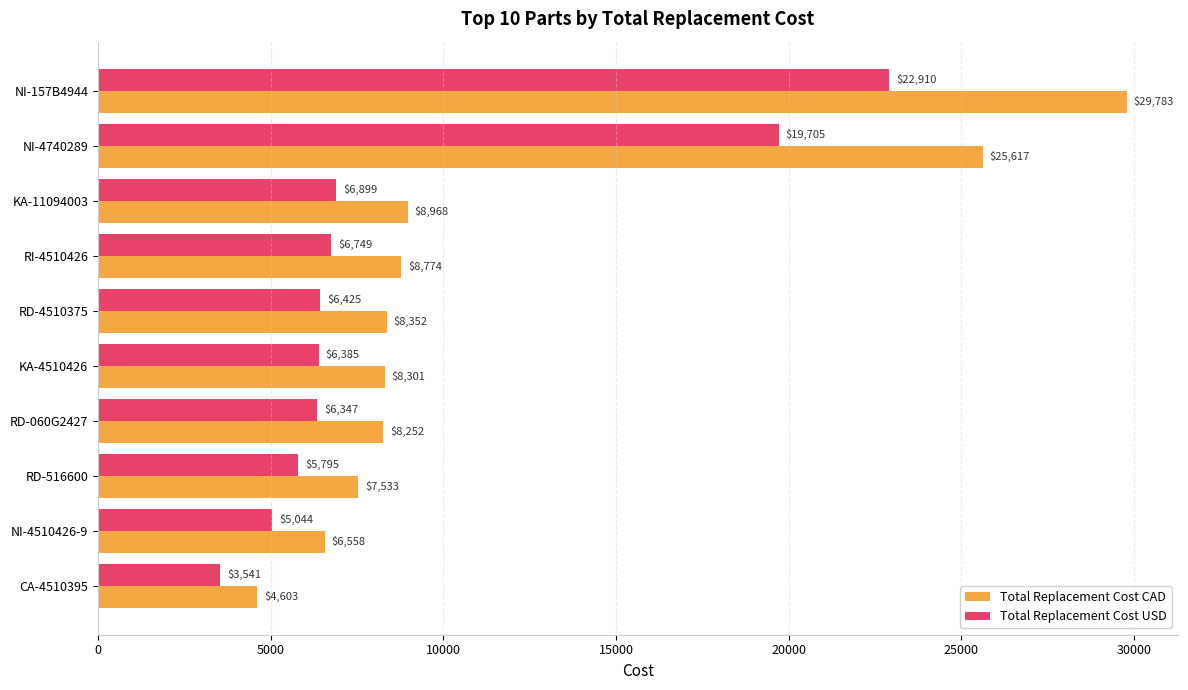

Rank the categories by Total Replacement Cost CAD value from highest to lowest.

NI-157B4944, NI-4740289, KA-11094003, RI-4510426, RD-4510375, KA-4510426, RD-060G2427, RD-516600, NI-4510426-9, CA-4510395